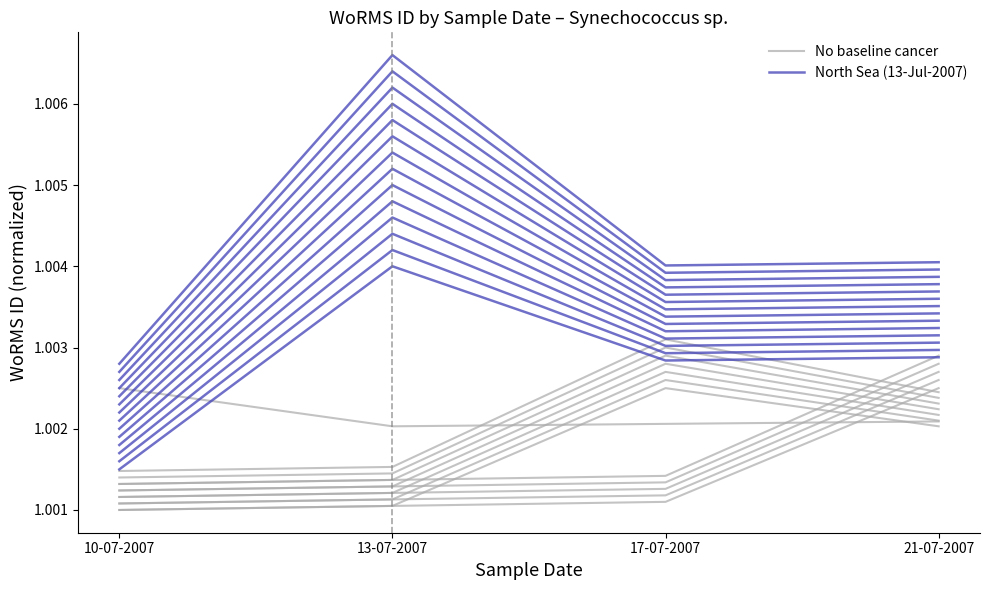

Reading right to left, transcribe all the data shown in this chart.

No baseline cancer: 21-07-2007=1.0	17-07-2007=1.0	13-07-2007=1.0	10-07-2007=1.0
North Sea (13-Jul-2007): 21-07-2007=1.0	17-07-2007=1.0	13-07-2007=1.0	10-07-2007=1.0